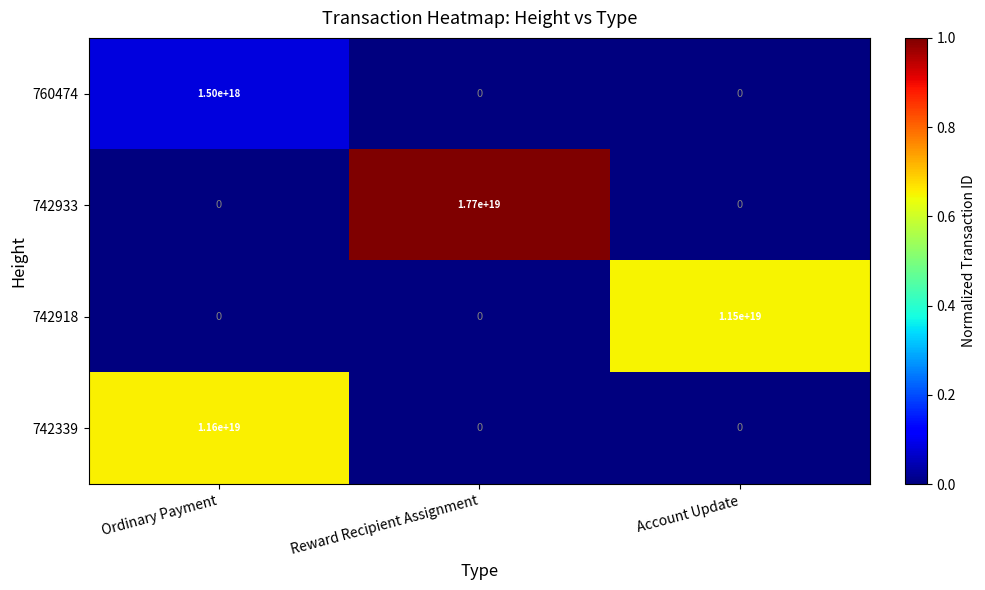

Between Ordinary Payment and Reward Recipient Assignment, which series saw the biggest shift?

742933